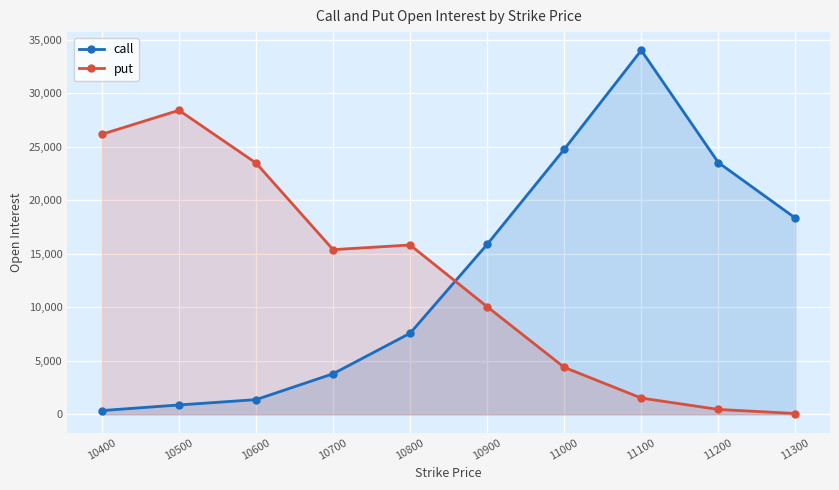

How many lines are shown in the chart?

2